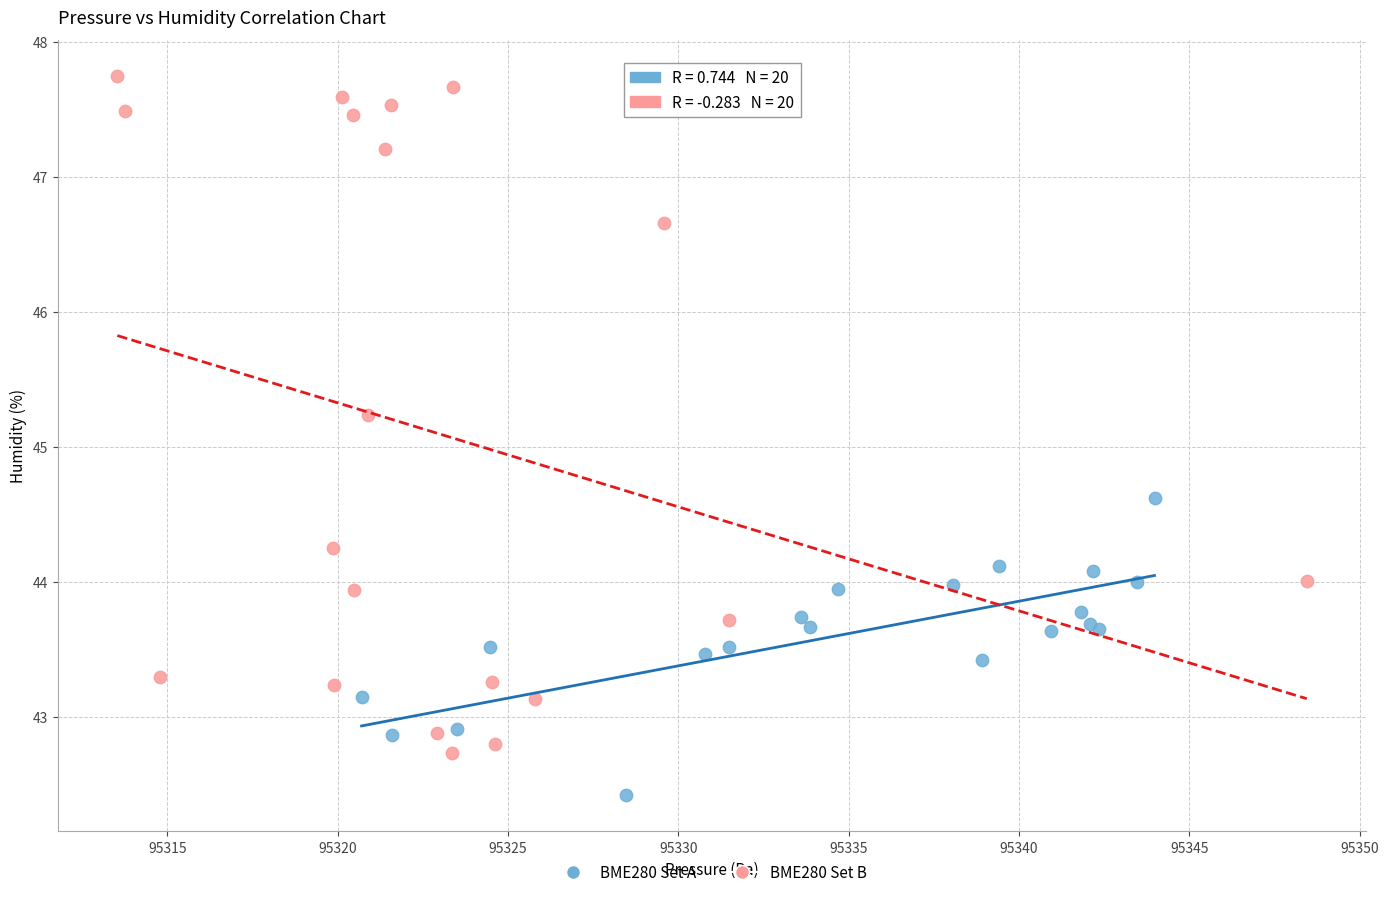

Which series reaches the minimum Y coordinate?

BME280 Set A